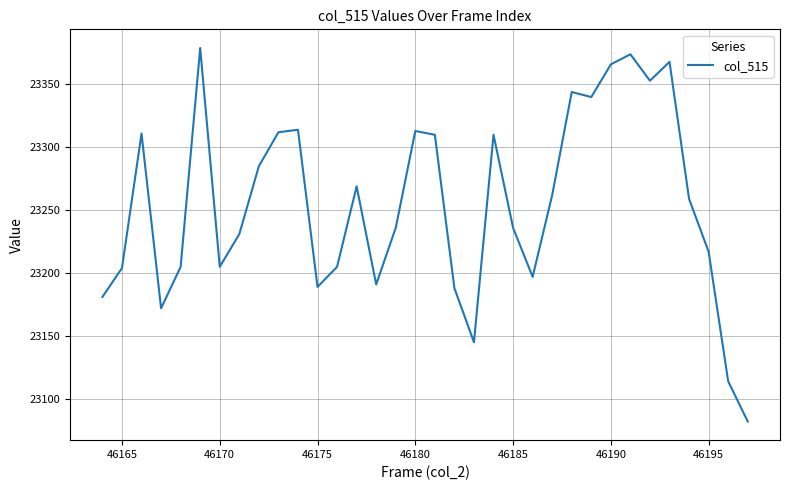

What is the smallest value displayed?

23082